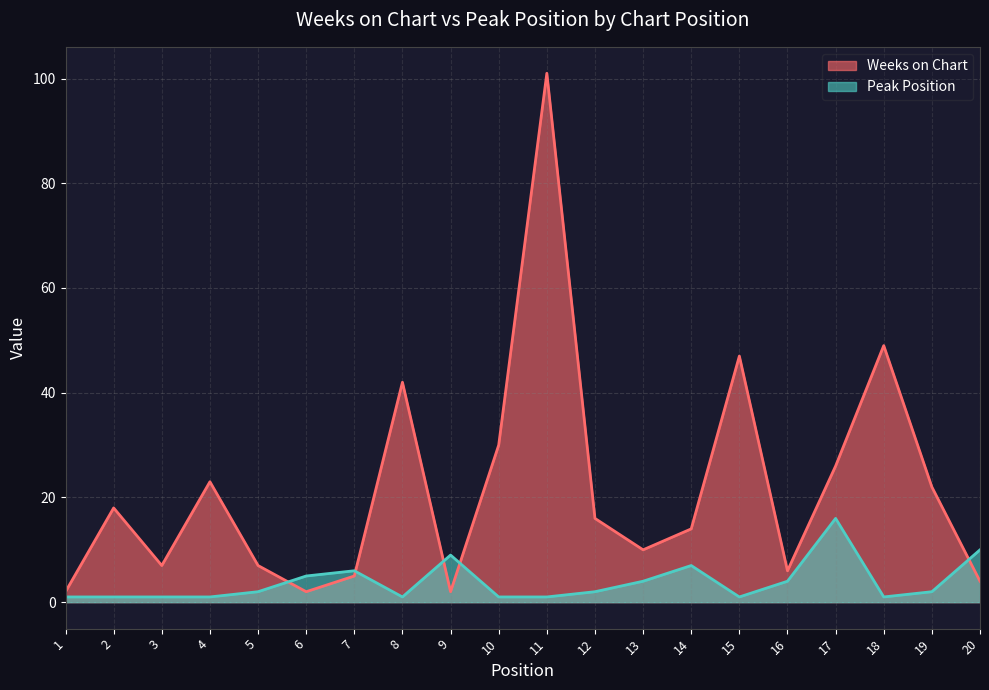

How many times do Peak Position and Weeks on Chart cross each other?

5